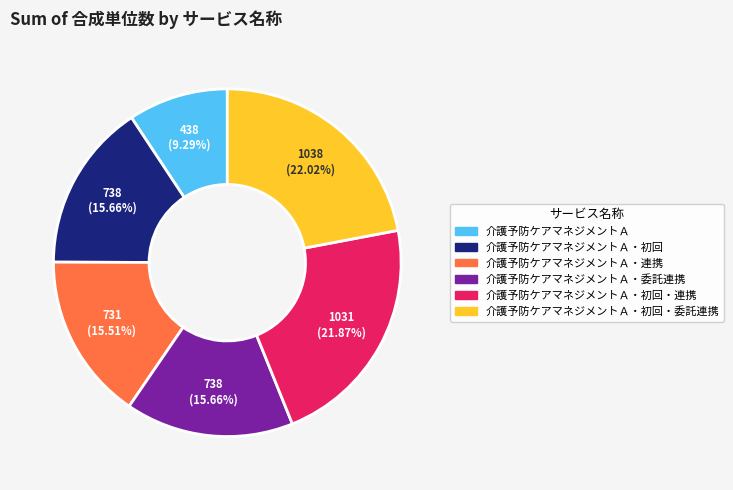

Is there a majority slice in this chart?

No